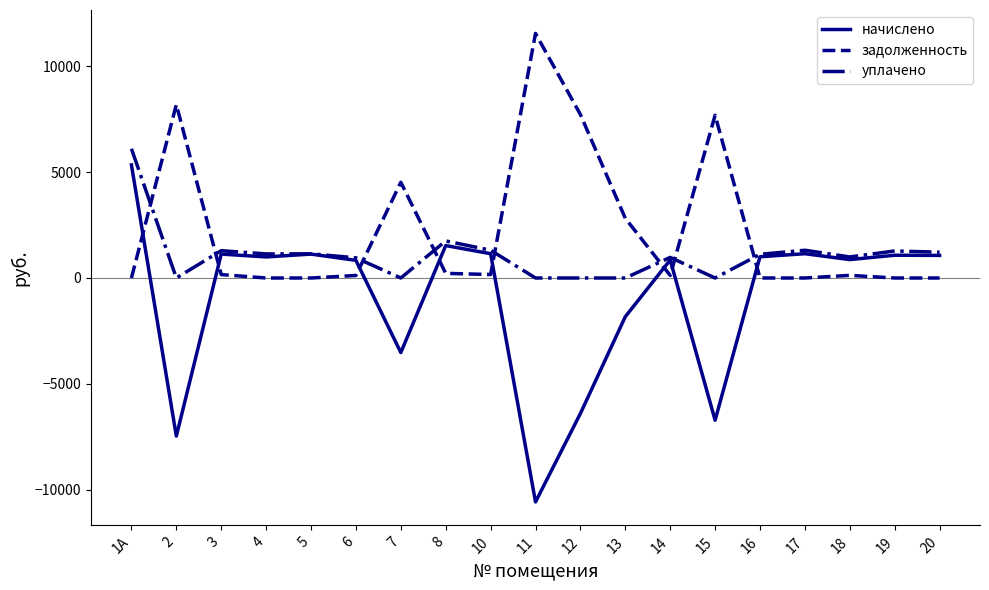

True or false: задолженность and уплачено cross at least once.

True